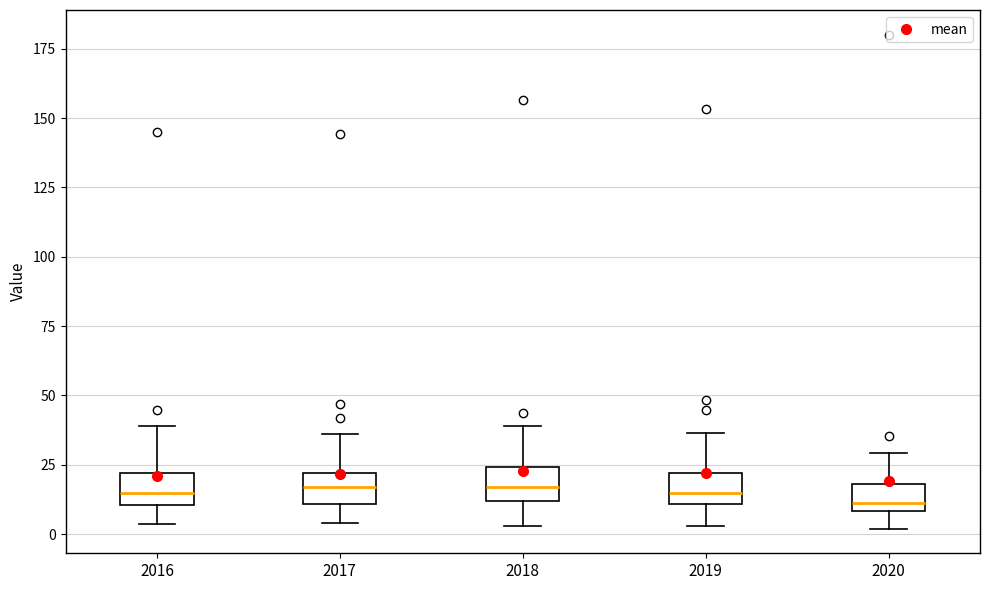

Reading left to right, transcribe this box plot: for each box, give where its median line is, the range the box spans, and where its two whiskers end, as read against the y-axis. The values are not printed on the chart, so give them approximately, as read against the axis.

2016: median 15, box 10 to 20, whiskers 5 to 40
2017: median 15, box 10 to 20, whiskers 5 to 35
2018: median 15, box 10 to 25, whiskers 5 to 40
2019: median 15, box 10 to 20, whiskers 5 to 35
2020: median 10 (just above the box's lower edge), box 10 to 20, whiskers 0 to 30